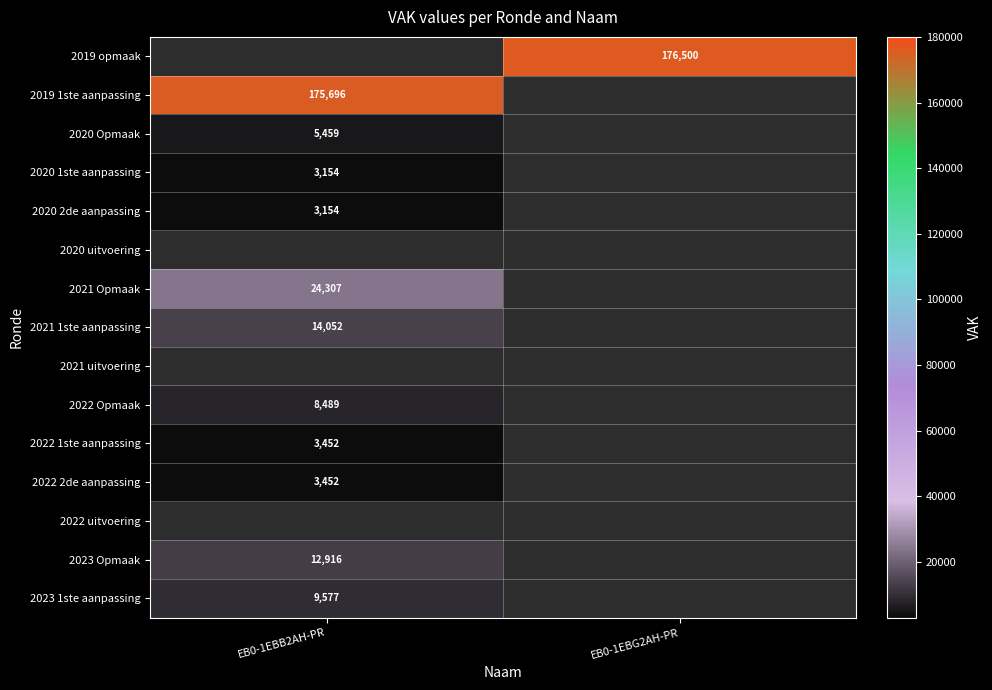

The 2022 2de aanpassing series shows 3452 at EB0-1EBB2AH-PR. True or false?

True